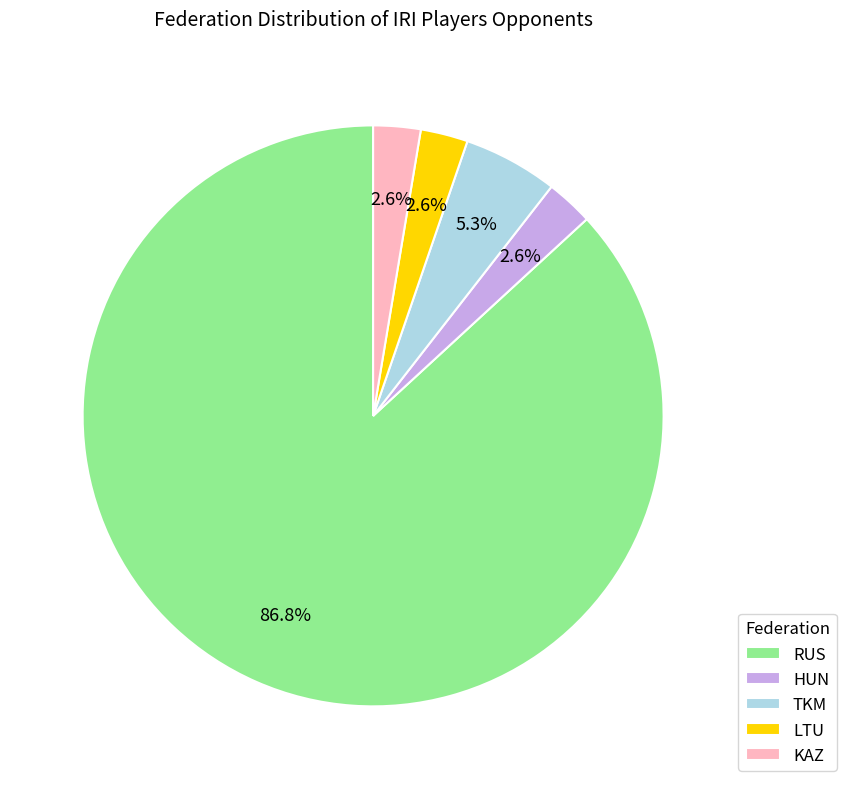

How many slices are in this pie chart?

5